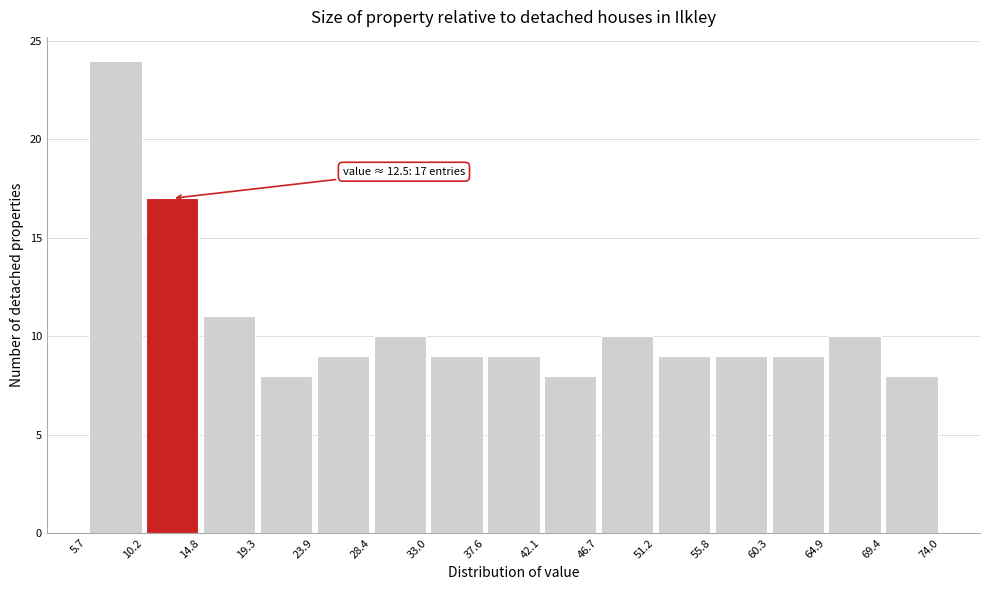

Over which range of the x-axis is the bar tallest?

5.7 to 10.2